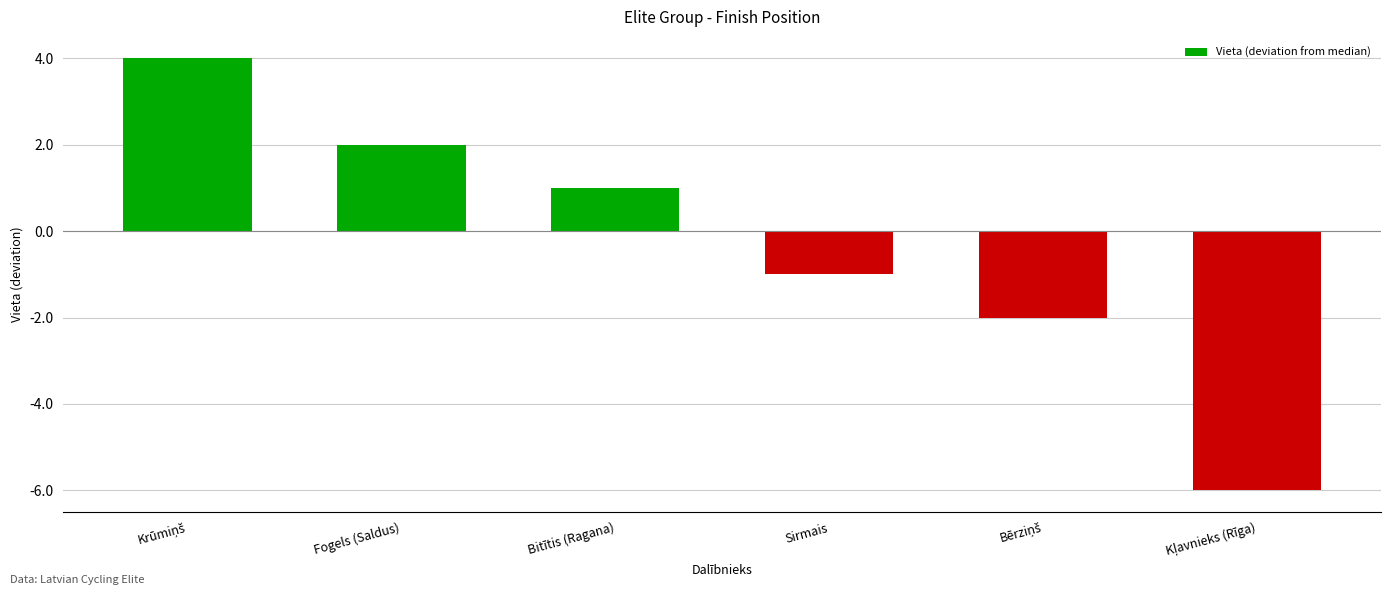

Which has a higher value, Bitītis (Ragana) or Sirmais?

Bitītis (Ragana)